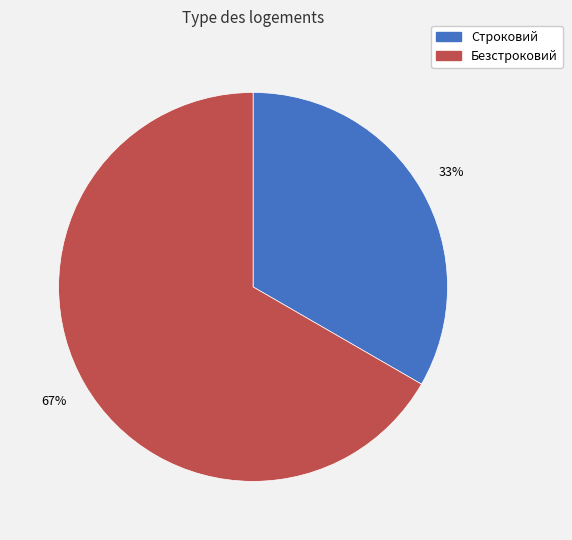

Between Безстроковий and Строковий, which is larger?

Безстроковий